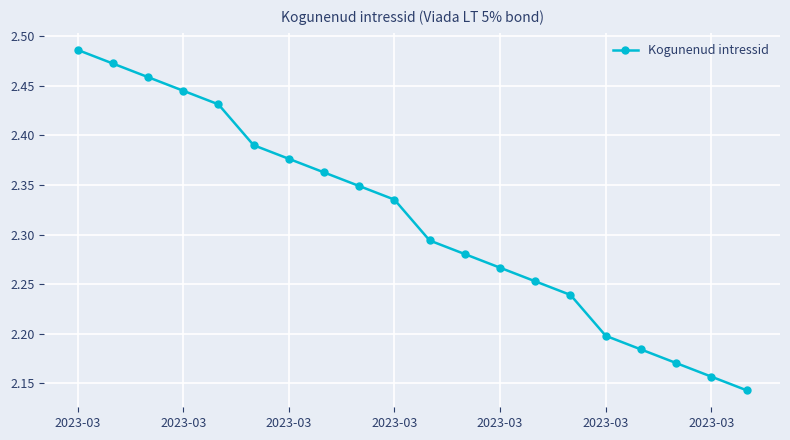

True or false: the data has more than 2 interior local peaks.

False